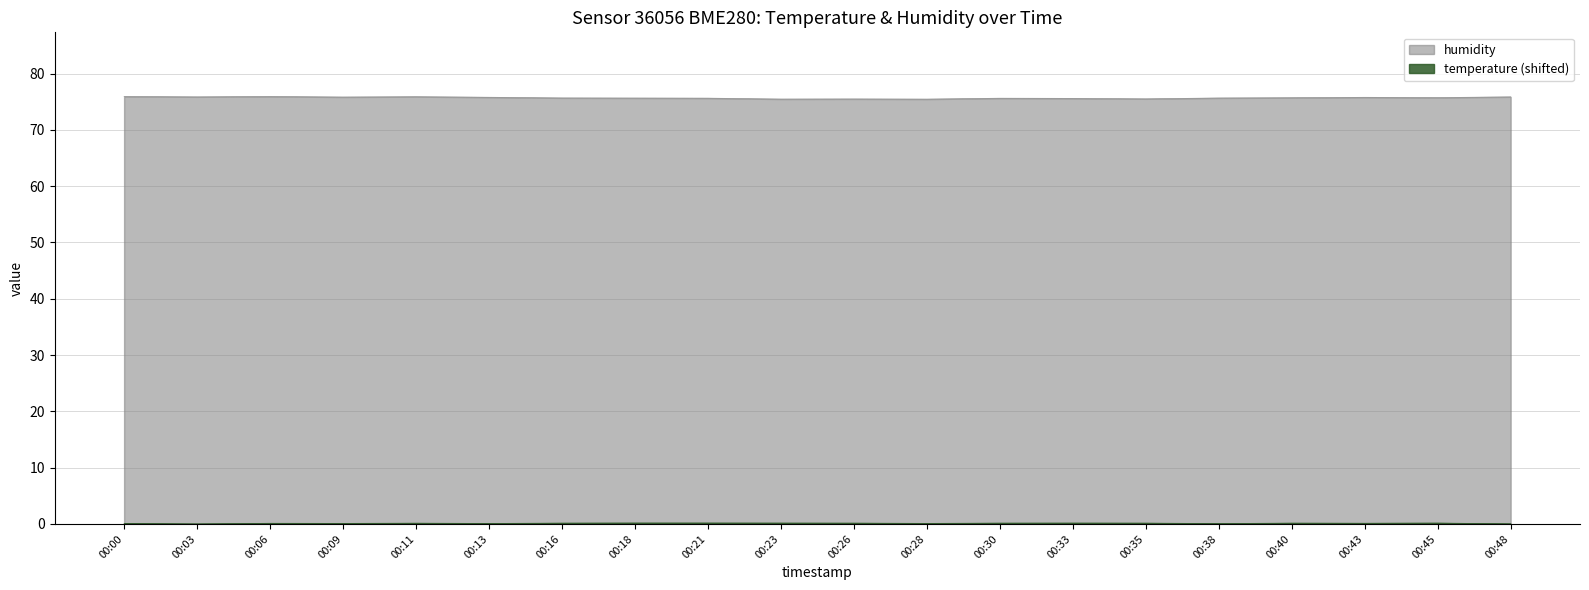

At 00:21, list the series in order from largest to smallest.

humidity, temperature